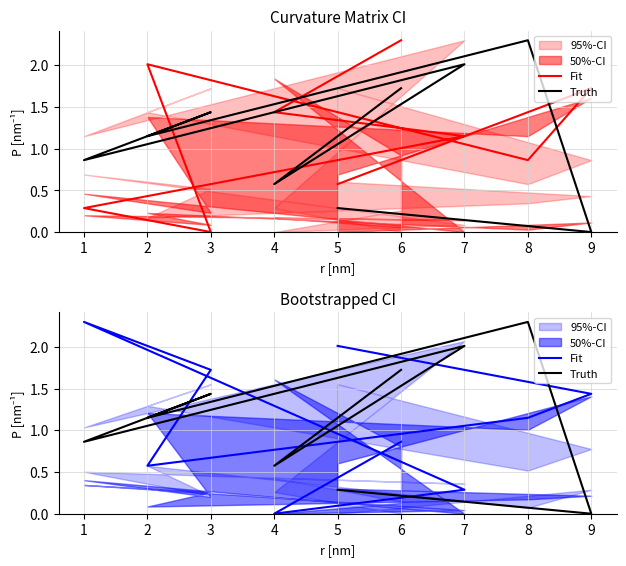

What is the total value across all series at 5?

1.7